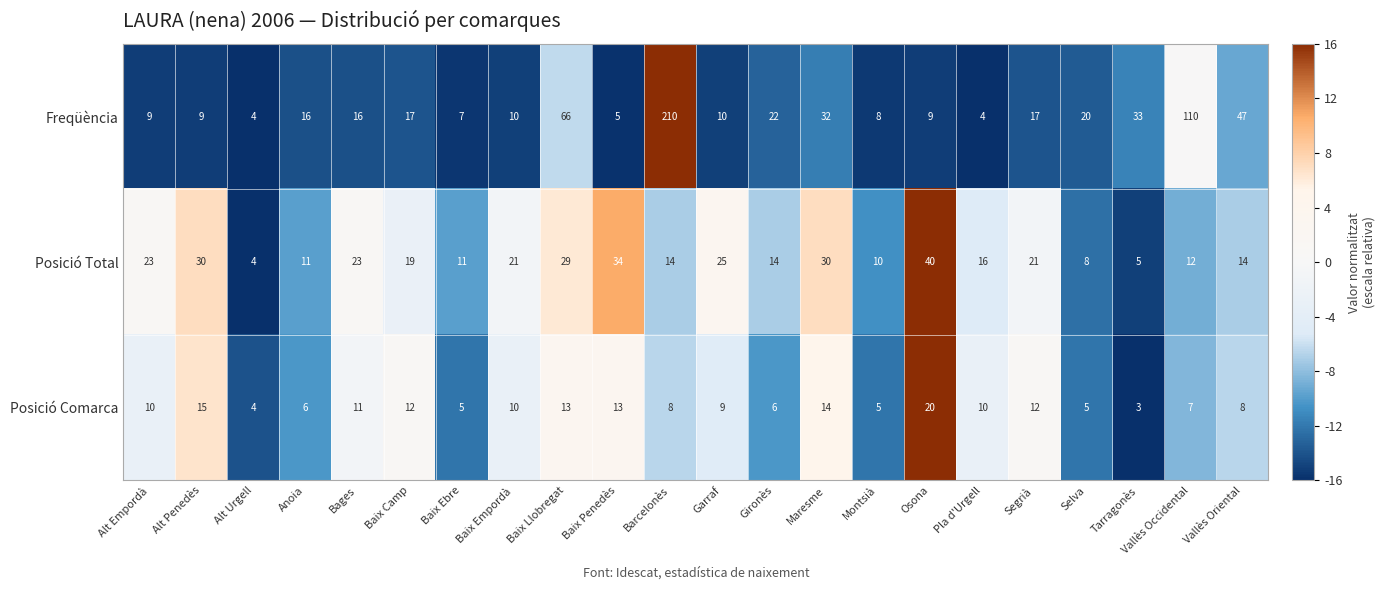

List the series in order of their overall mean, lowest first.

Posició Comarca, Posició Total, Freqüència